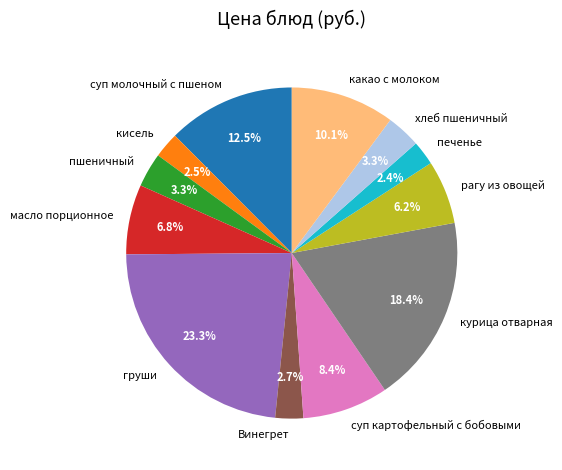

How many segments does this pie chart have?

12